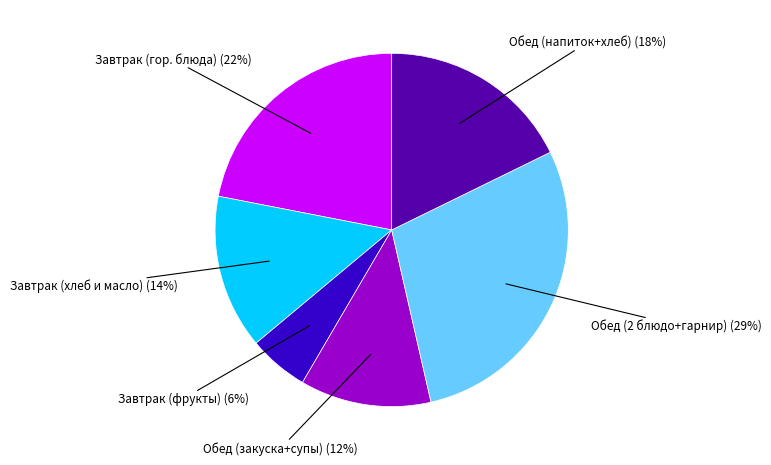

To the nearest percent, what is the average slice percentage?

17%